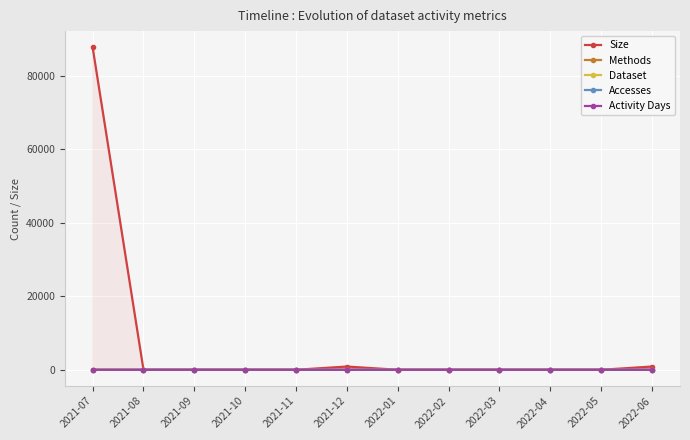

Where is Dataset nearest to the value 0?

2021-08